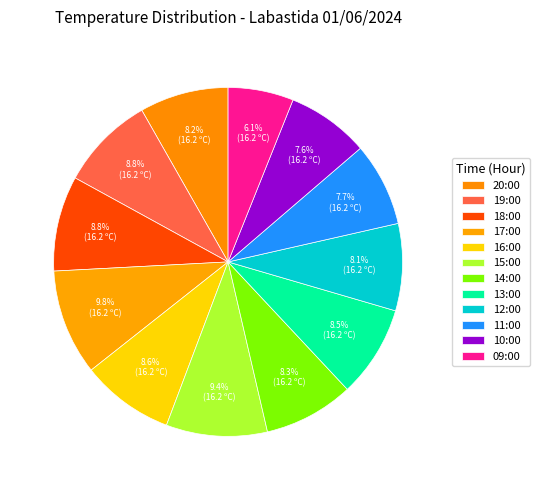

Combined, what portion of the pie is 16:00 and 15:00?

18.0%